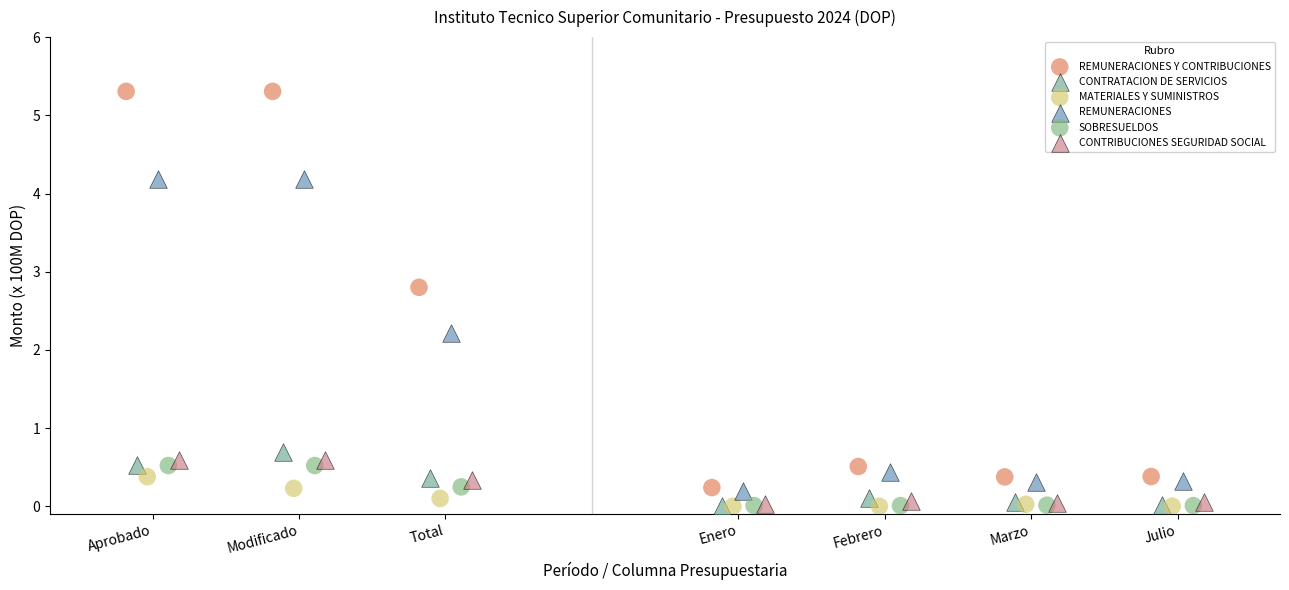

Which series contains the highest Y value?

REMUNERACIONES Y CONTRIBUCIONES